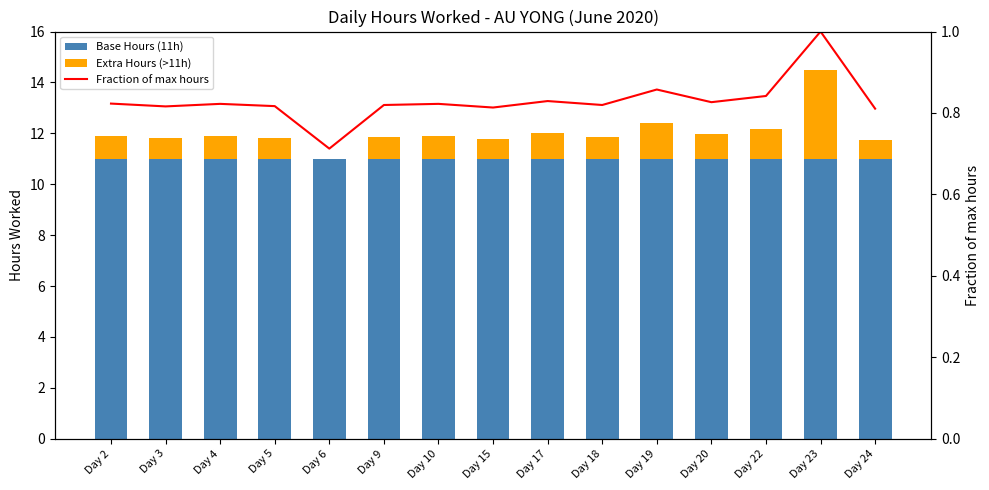

Rank the series by their maximum value, from highest to lowest.

Base Hours (11h), Extra Hours (>11h), Fraction of max hours